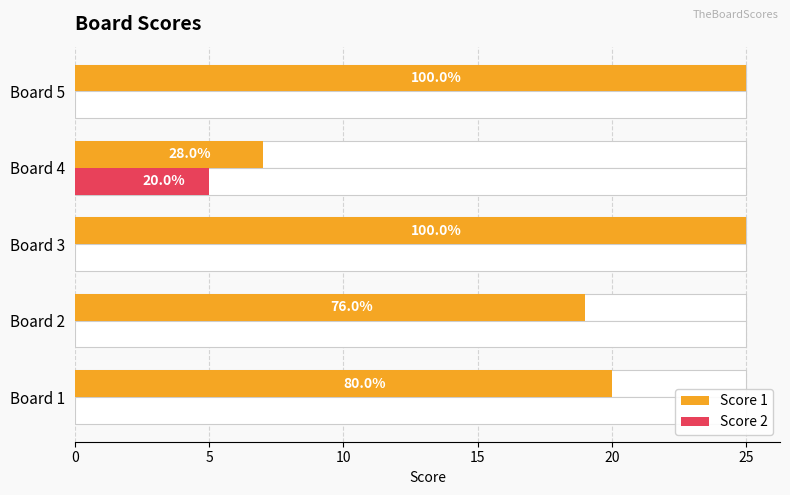

What is the total value across all series at 0?

20